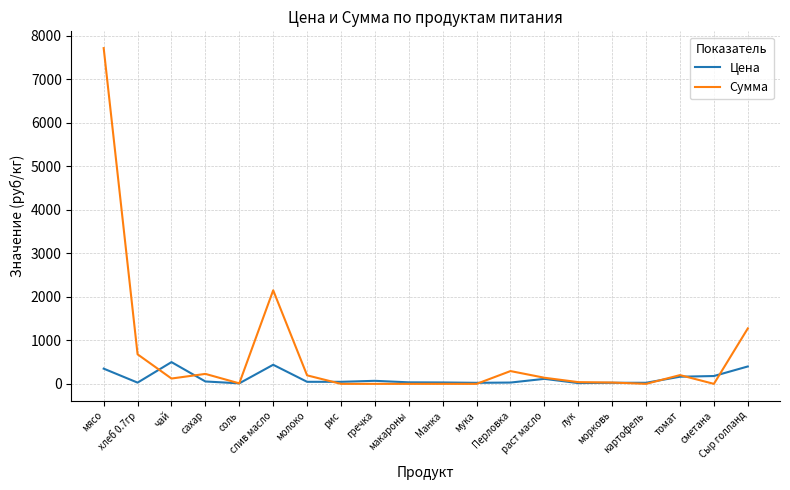

The Цена series shows 500.0 at чай. True or false?

True